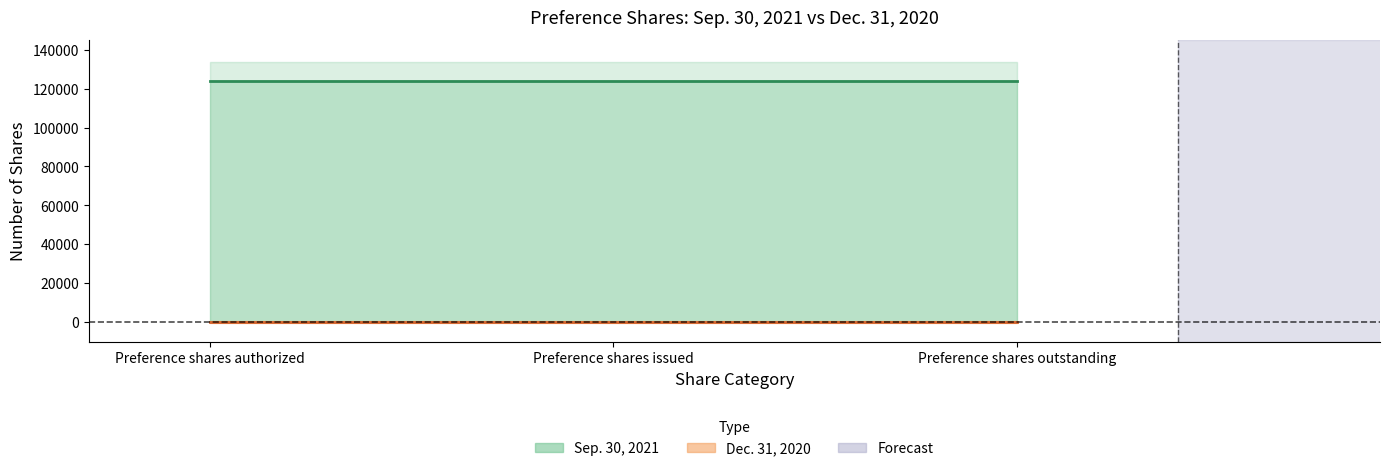

At which label is Sep. 30, 2021 closest to 123849?

Preference shares authorized